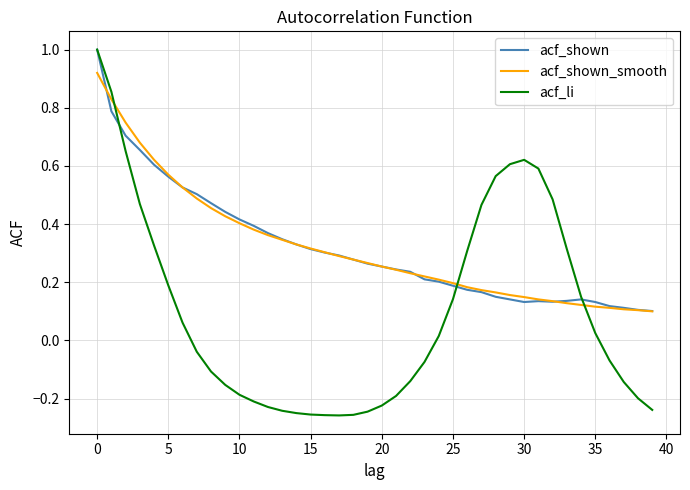

At how many categories does at least one series exceed 0?

40